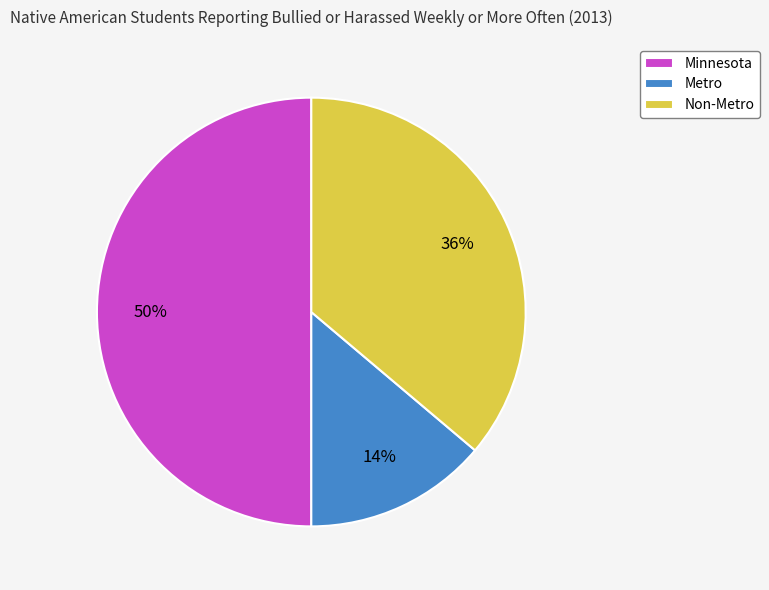

The Non-Metro slice represents 36% of the pie. True or false?

True